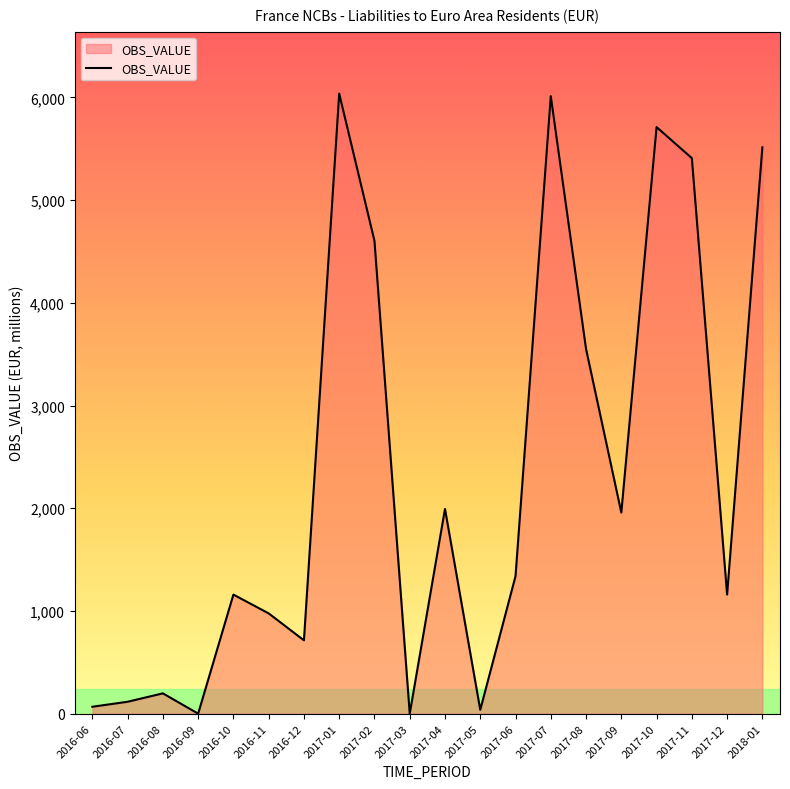

The chart shows a value of 2401.5 at 2017-06. True or false?

False